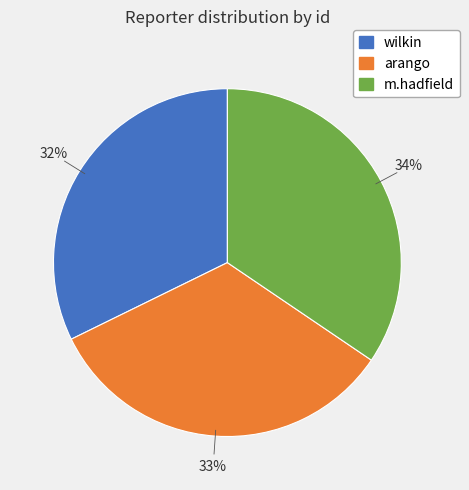

True or false: m.hadfield accounts for 22% of the total.

False